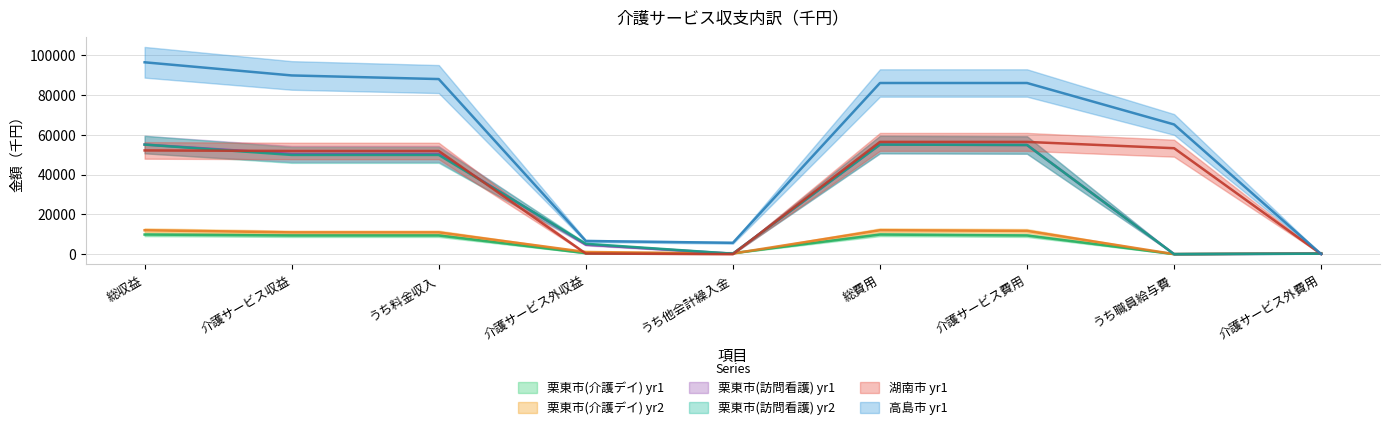

True or false: 栗東市(訪問看護) yr2 has a value of 20208 at 総費用.

False